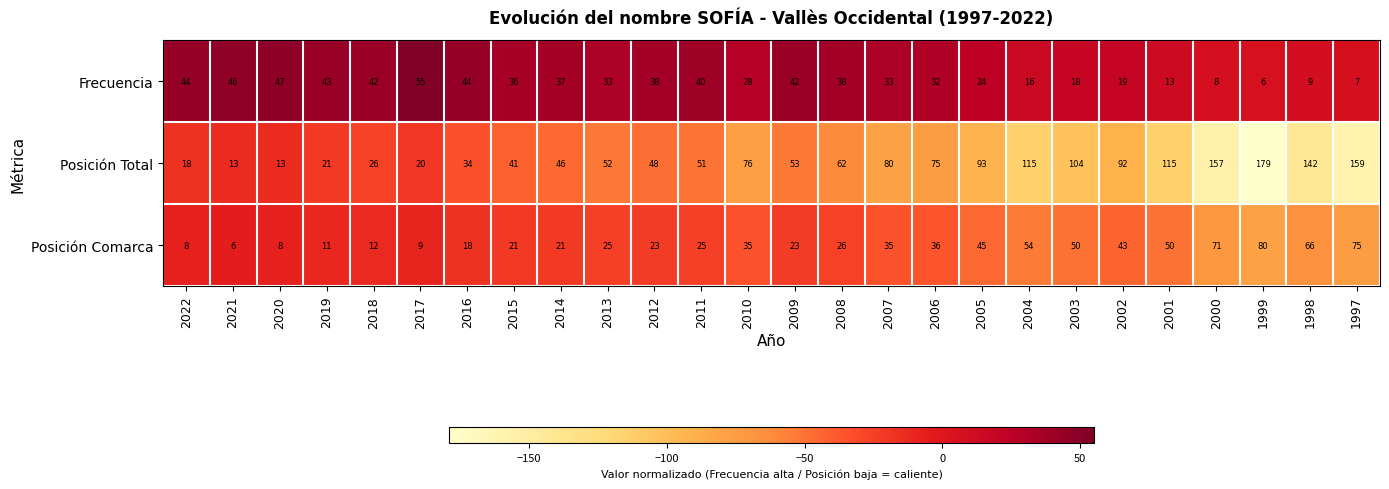

At which label does Posición Comarca first exceed 26?

2010